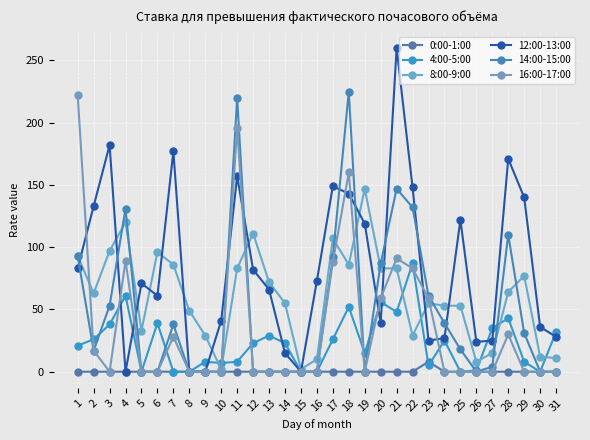

What is the difference between the 14:00-15:00 values at 6 and 20?

87